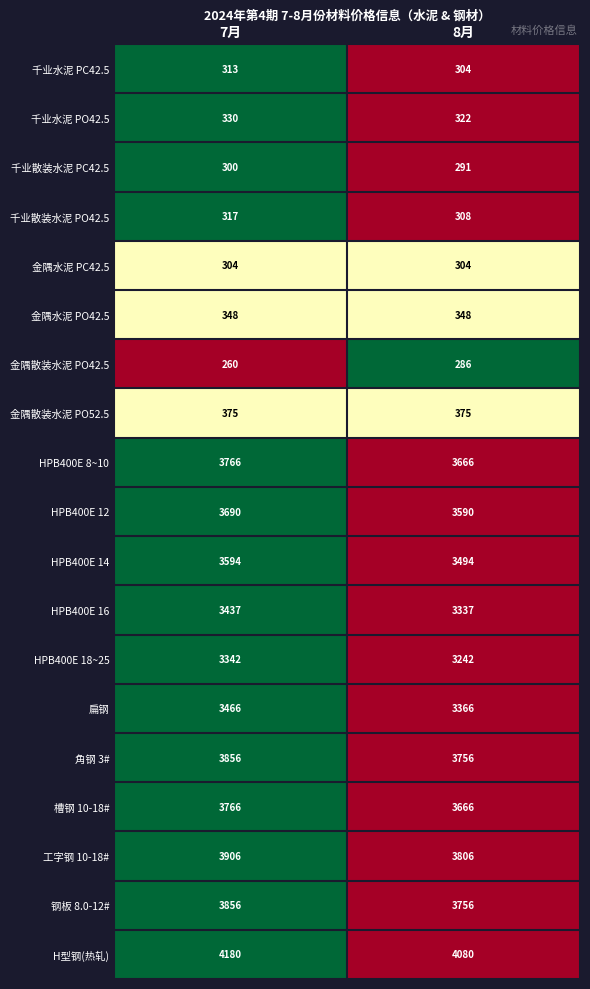

Rank the categories by 工字钢 10-18# value from lowest to highest.

8月, 7月